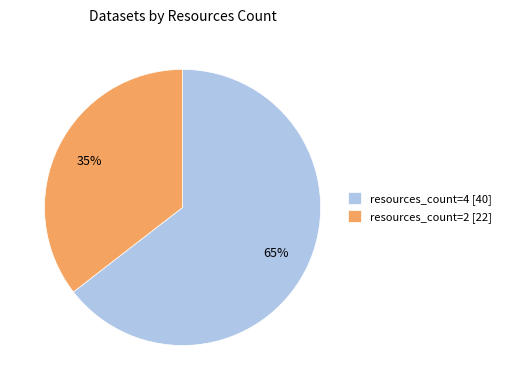

Which category has the smallest portion of the pie?

resources_count=2 [22]